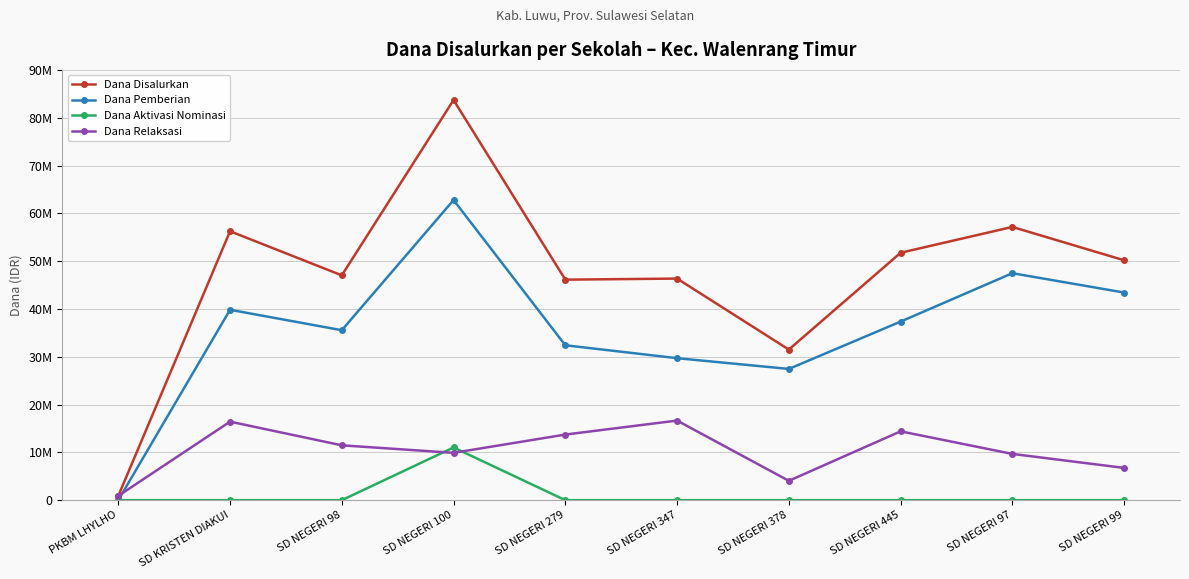

Reading left to right, what are all the values shown in this chart?

Dana Disalurkan: PKBM LHYLHO=900000	SD KRISTEN DIAKUI=56250000	SD NEGERI 98=47025000	SD NEGERI 100=83700000	SD NEGERI 279=46125000	SD NEGERI 347=46350000	SD NEGERI 378=31500000	SD NEGERI 445=51750000	SD NEGERI 97=57150000	SD NEGERI 99=50175000
Dana Pemberian: PKBM LHYLHO=0	SD KRISTEN DIAKUI=39825000	SD NEGERI 98=35550000	SD NEGERI 100=62775000	SD NEGERI 279=32400000	SD NEGERI 347=29700000	SD NEGERI 378=27450000	SD NEGERI 445=37350000	SD NEGERI 97=47475000	SD NEGERI 99=43425000
Dana Aktivasi Nominasi: PKBM LHYLHO=0	SD KRISTEN DIAKUI=0	SD NEGERI 98=0	SD NEGERI 100=11025000	SD NEGERI 279=0	SD NEGERI 347=0	SD NEGERI 378=0	SD NEGERI 445=0	SD NEGERI 97=0	SD NEGERI 99=0
Dana Relaksasi: PKBM LHYLHO=900000	SD KRISTEN DIAKUI=16425000	SD NEGERI 98=11475000	SD NEGERI 100=9900000	SD NEGERI 279=13725000	SD NEGERI 347=16650000	SD NEGERI 378=4050000	SD NEGERI 445=14400000	SD NEGERI 97=9675000	SD NEGERI 99=6750000